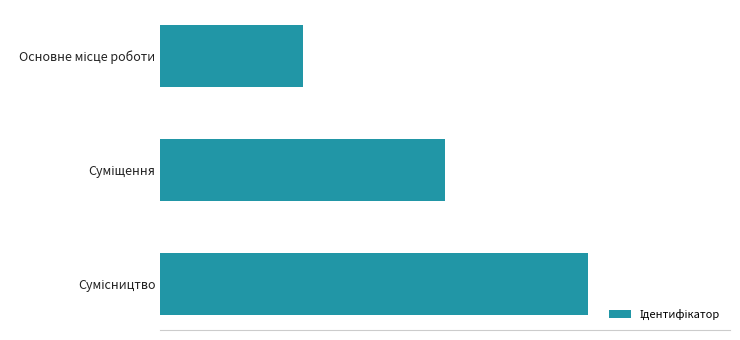

Does the chart contain any negative values?

No